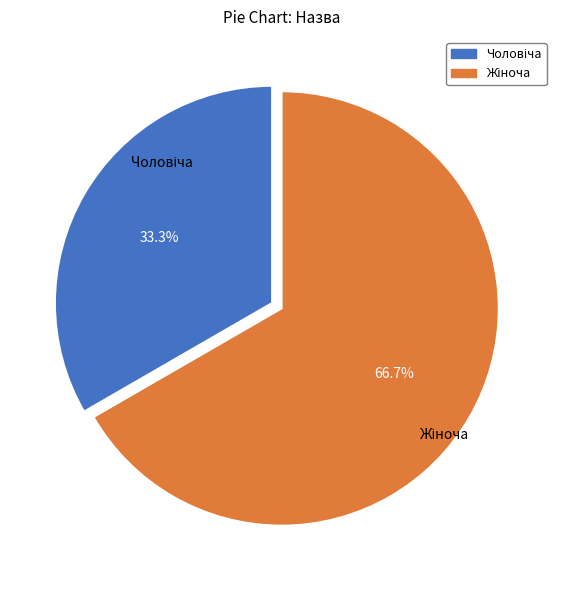

Is there any slice that represents more than half of the pie?

Yes